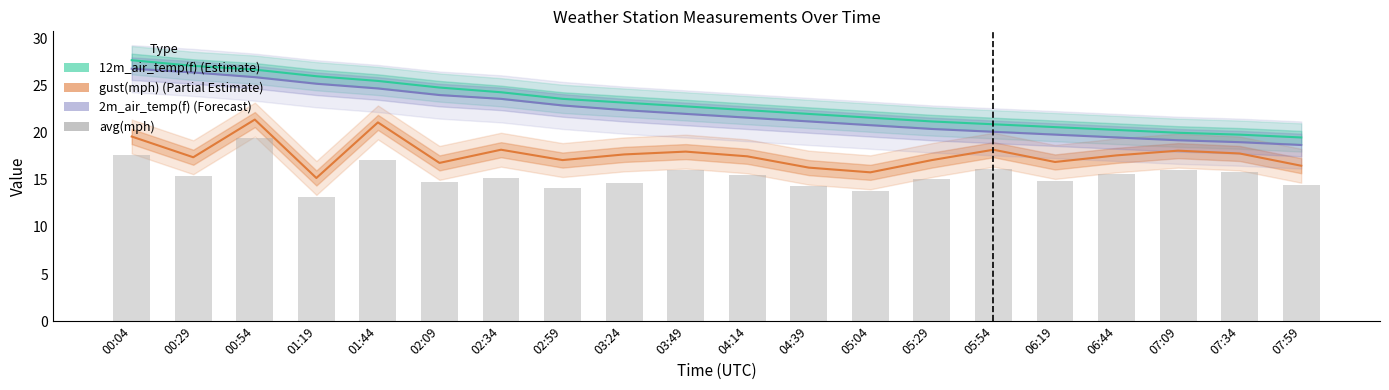

What are all the series names shown in the legend?

12m_air_temp(f), gust(mph), 2m_air_temp(f), avg(mph)